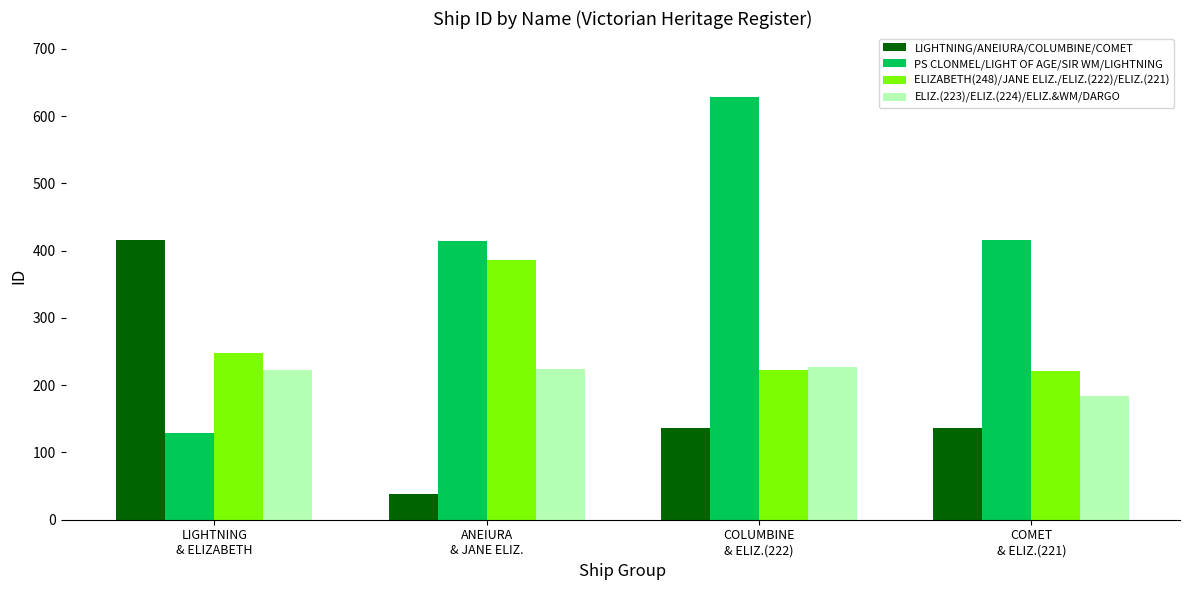

How many values in the LIGHTNING/ANEIURA/COLUMBINE/COMET series are below 137?

2